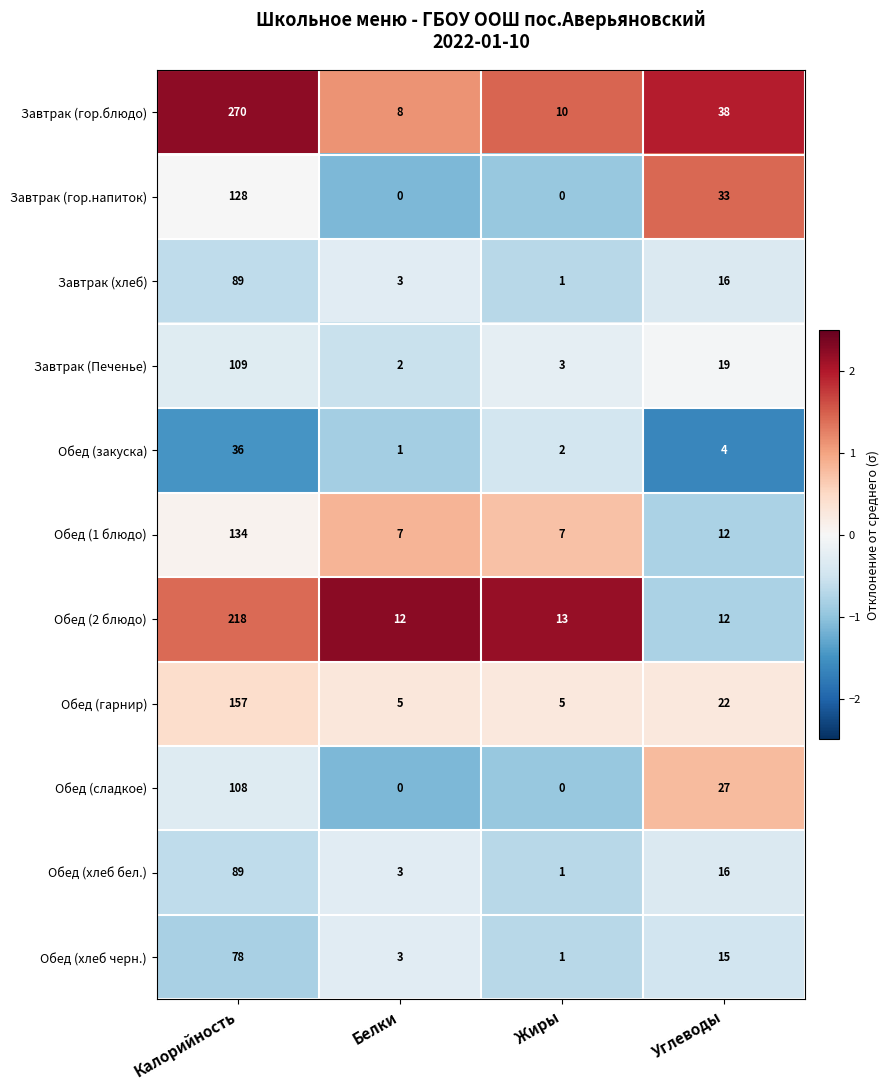

Where does the Обед (закуска) series first go above 4?

Калорийность